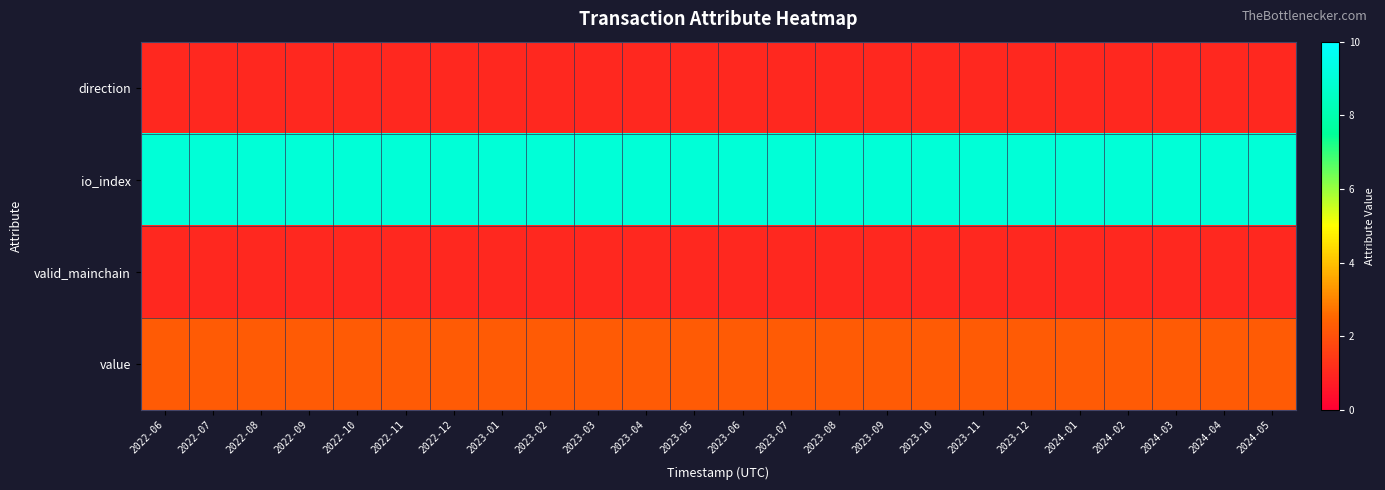

What is the total value across all series at 2022-10?

13.3